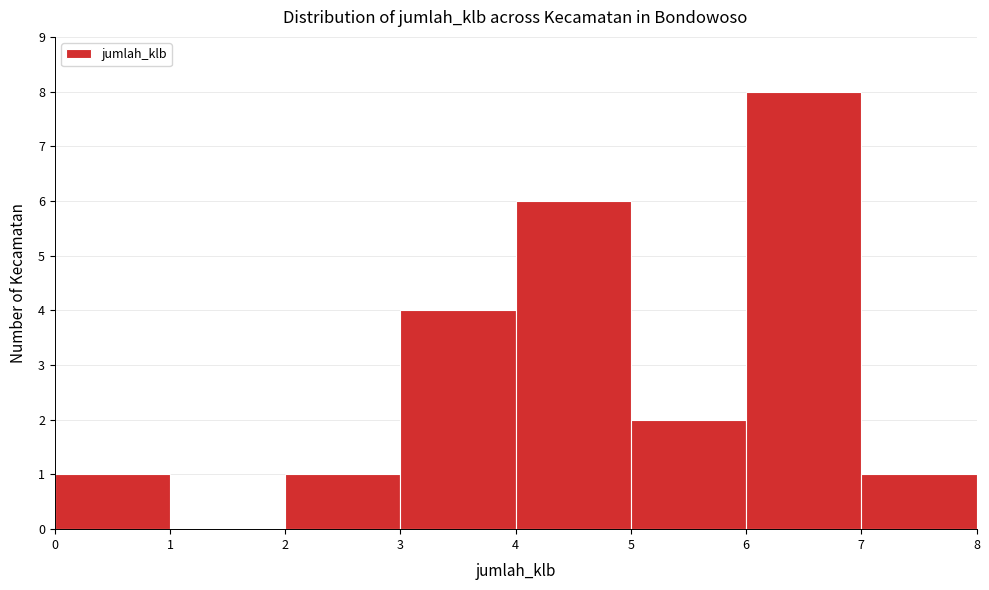

Over which range of the x-axis is the bar tallest?

6 to 7